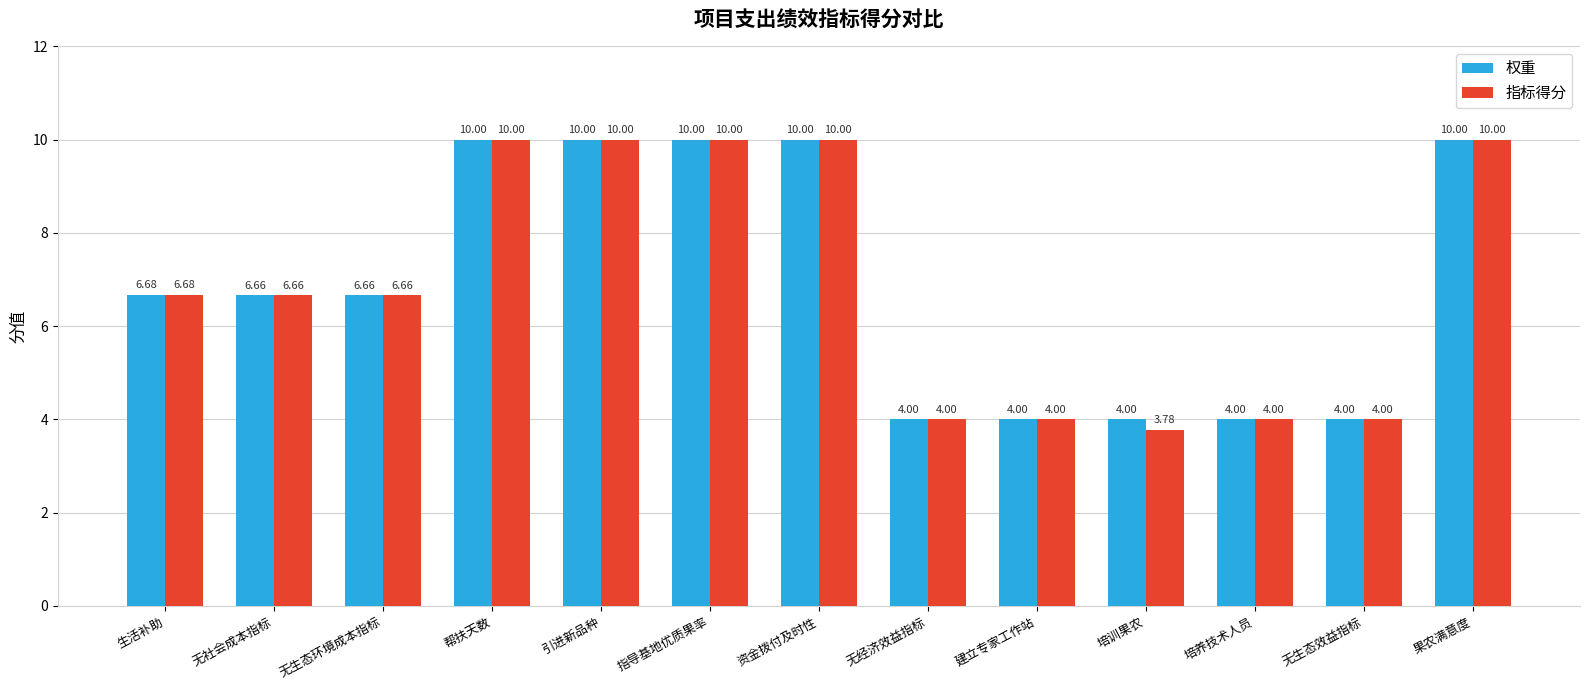

What are all the series names shown in the legend?

权重, 指标得分